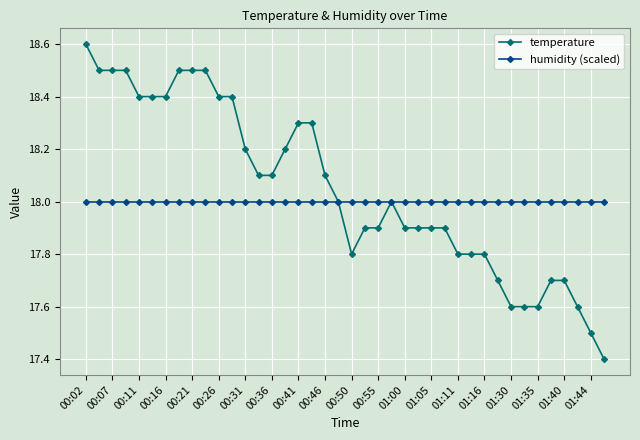

What is the value of the humidity (scaled) point at the 2nd from the left?

18.0